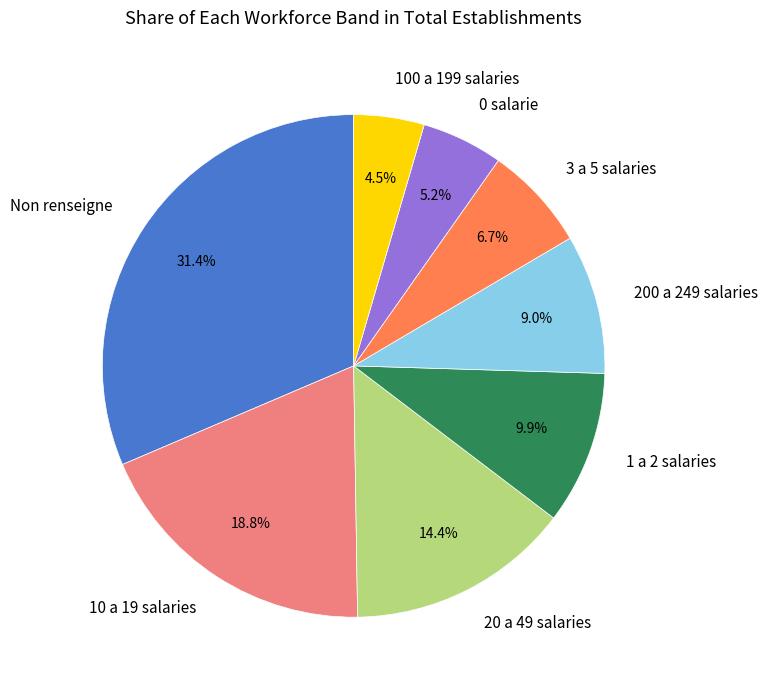

Is the sum of 200 a 249 salaries and 20 a 49 salaries greater than half?

No